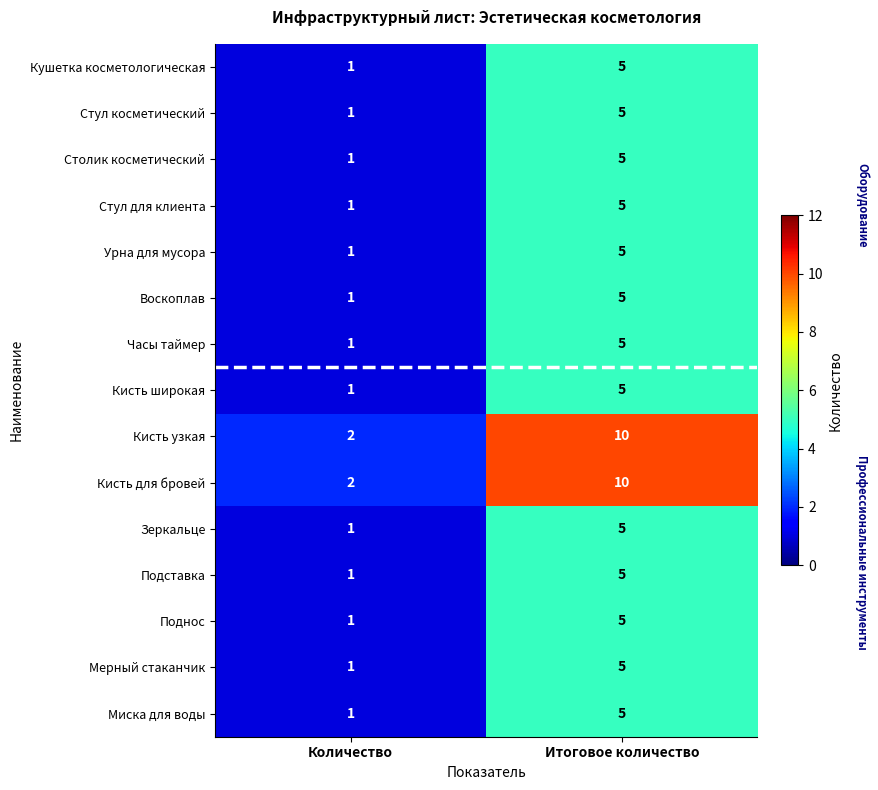

What is the maximum value shown in the chart?

10